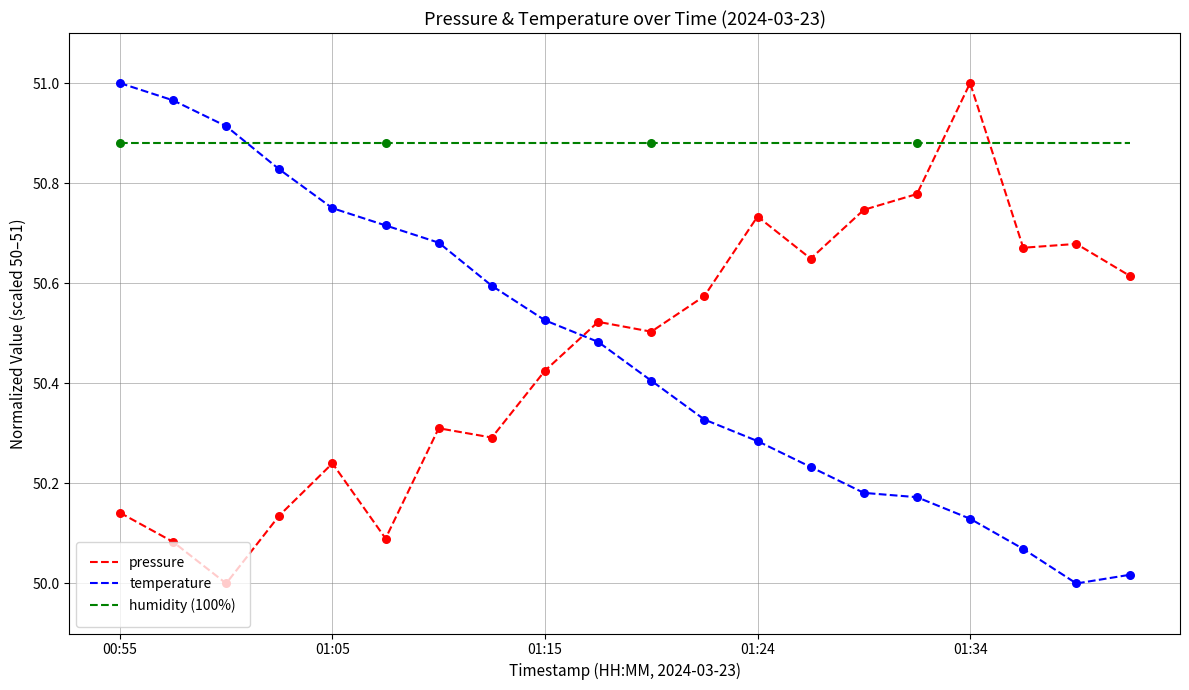

Which series has the largest total across all categories?

humidity (100%)